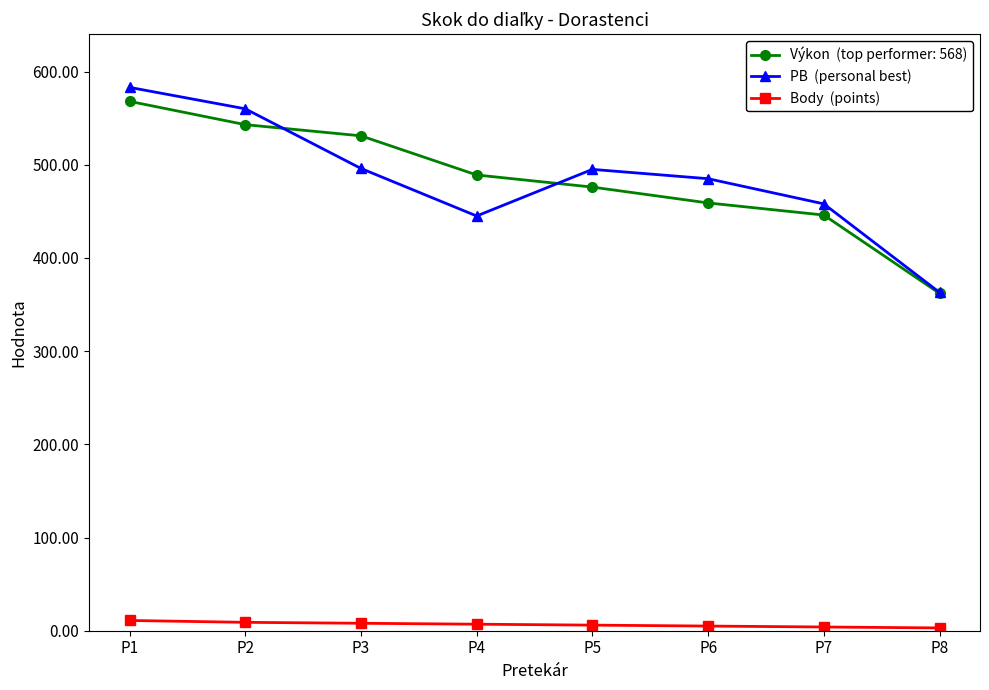

What is the greatest value displayed?

583